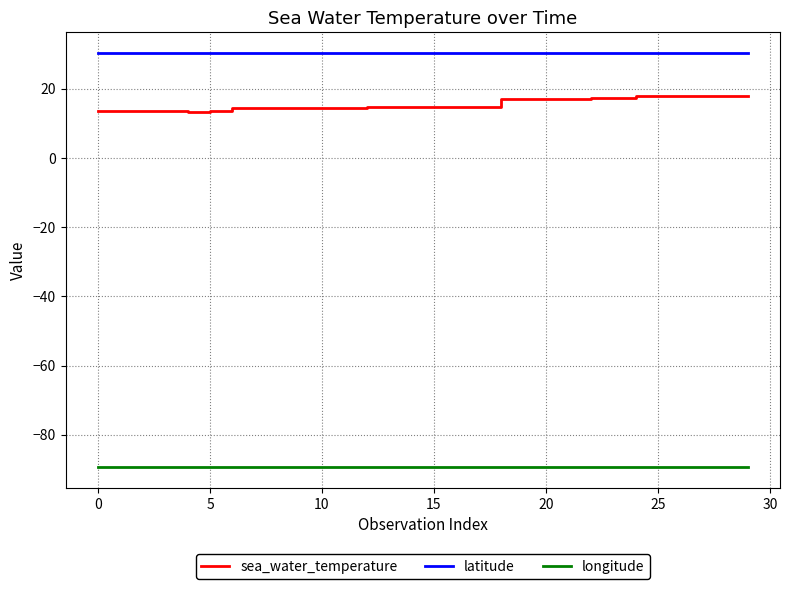

Which series has the largest range (max minus min)?

sea_water_temperature